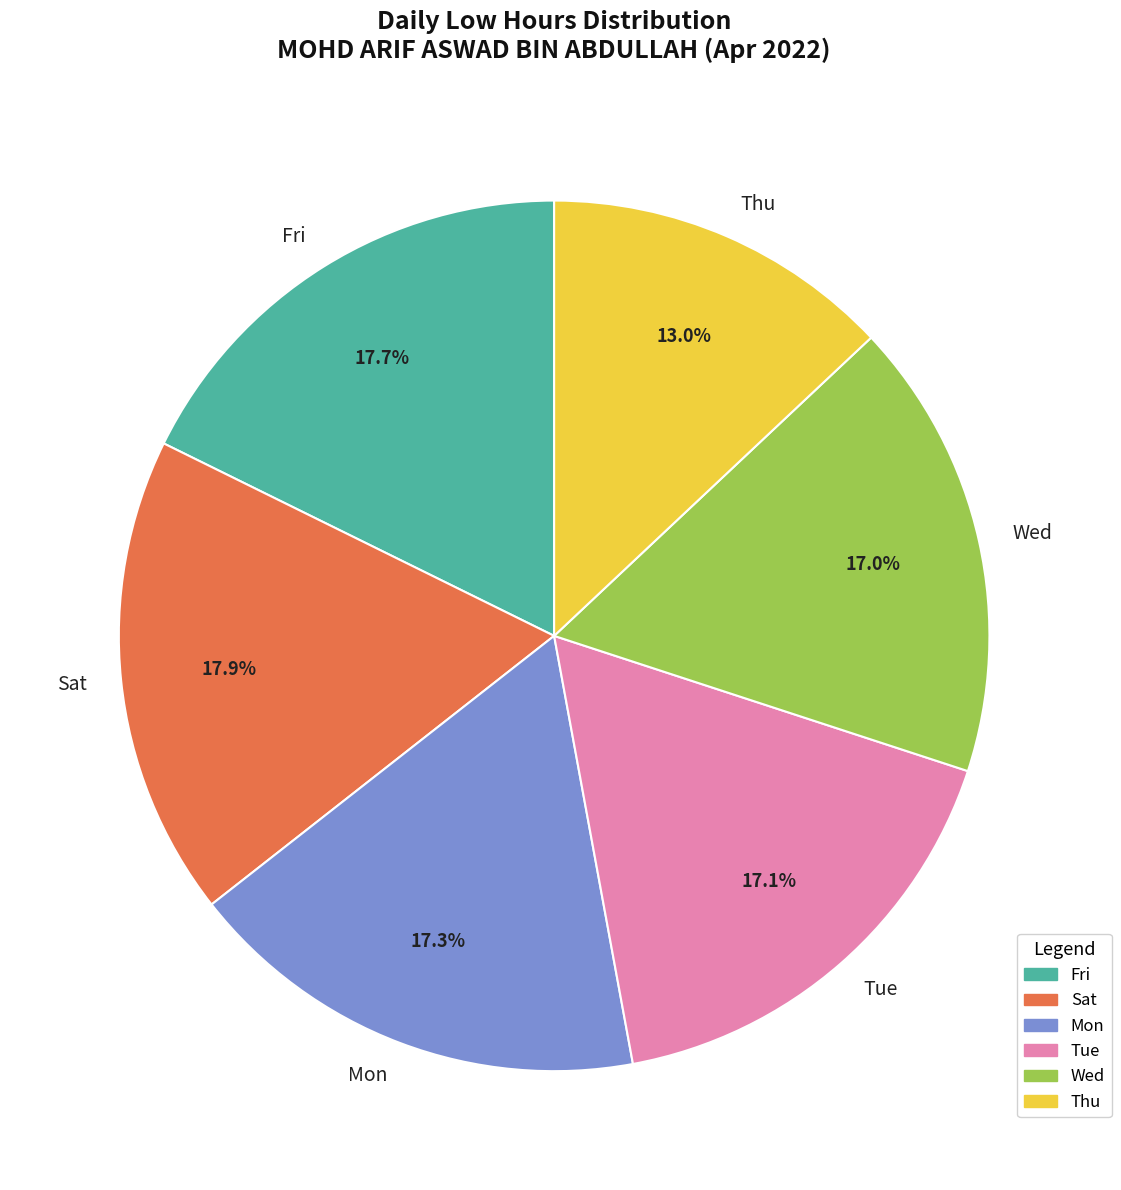

What is the total percentage of Mon and Tue?

34.4%